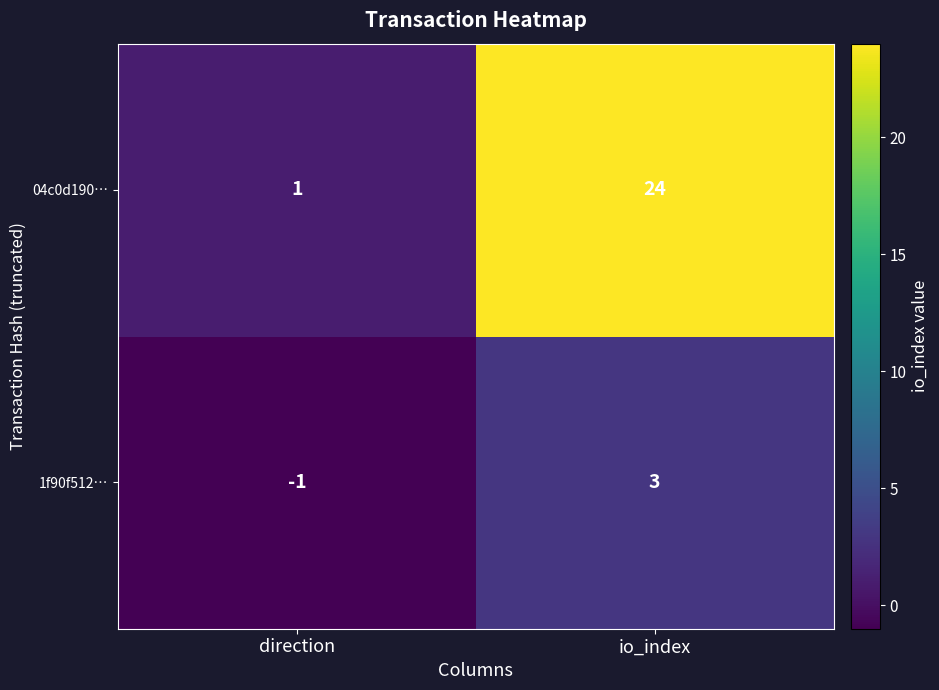

Which series has the largest range (max minus min)?

04c0d190…